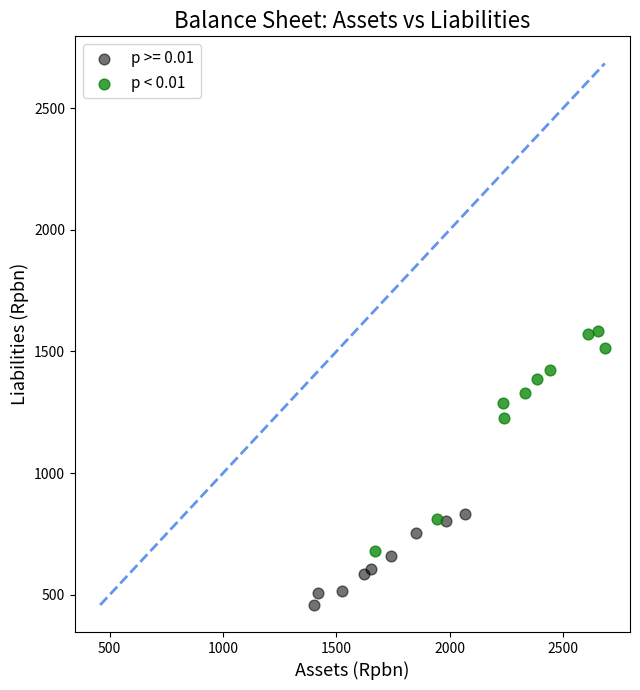

Which series contains the highest Y value?

p < 0.01